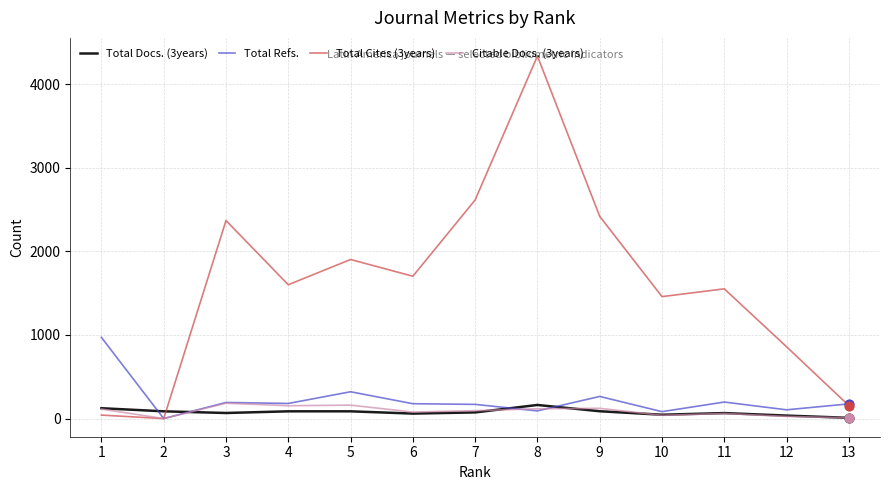

What is the total value across all series at 12?

1026